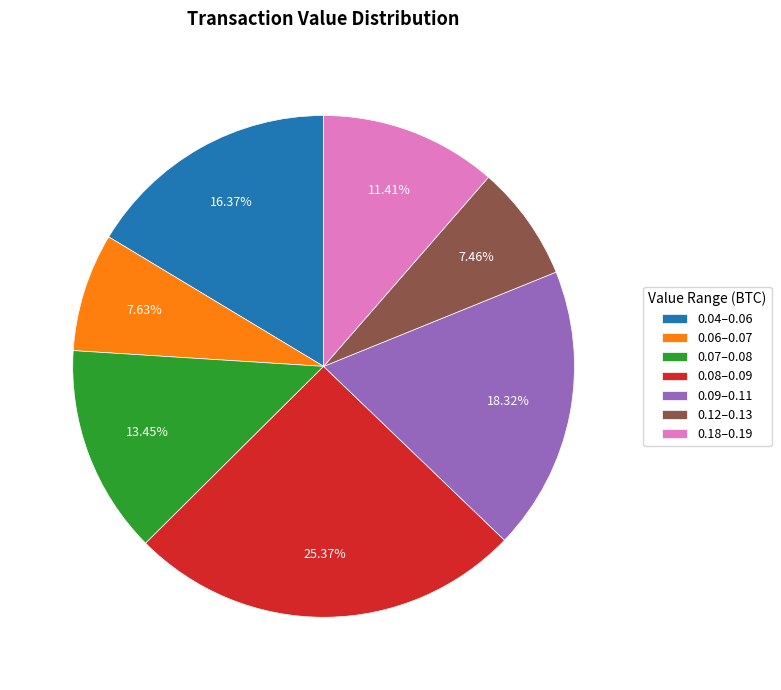

Is 0.12–0.13 the majority of the pie?

No